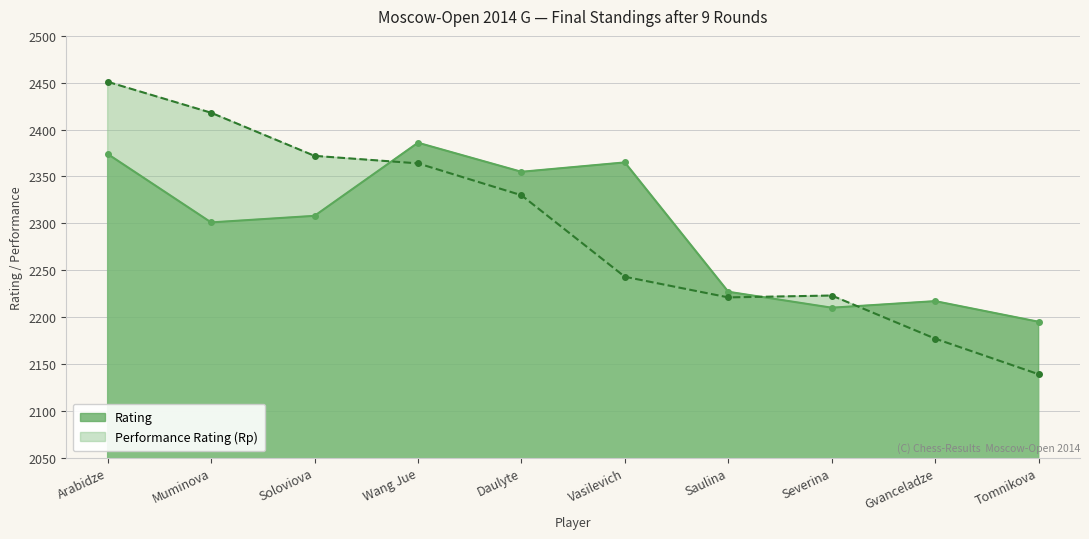

How many categories are shown in the chart?

10